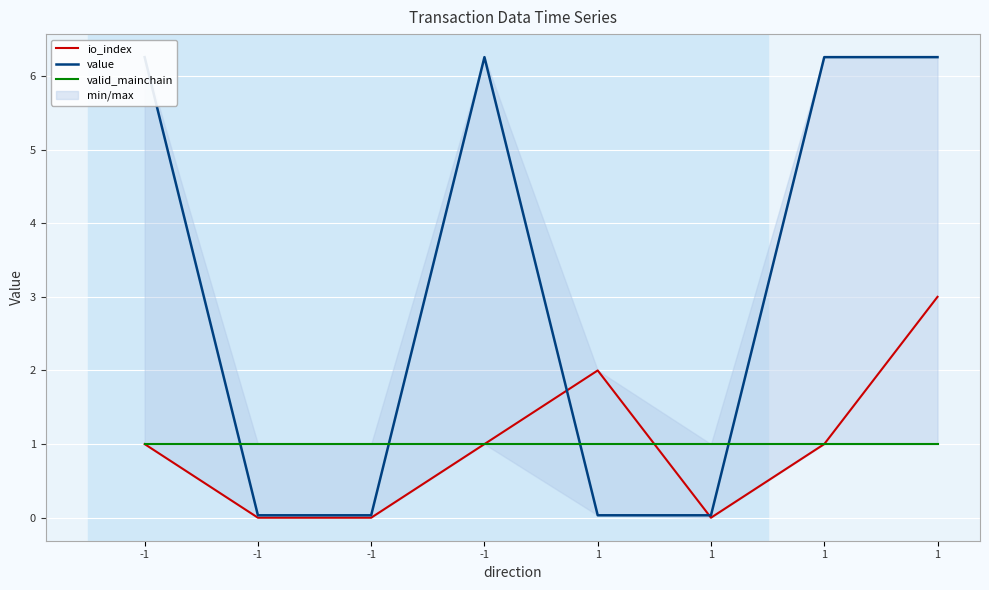

The value of io_index at -1 is 1.0. True or false?

True